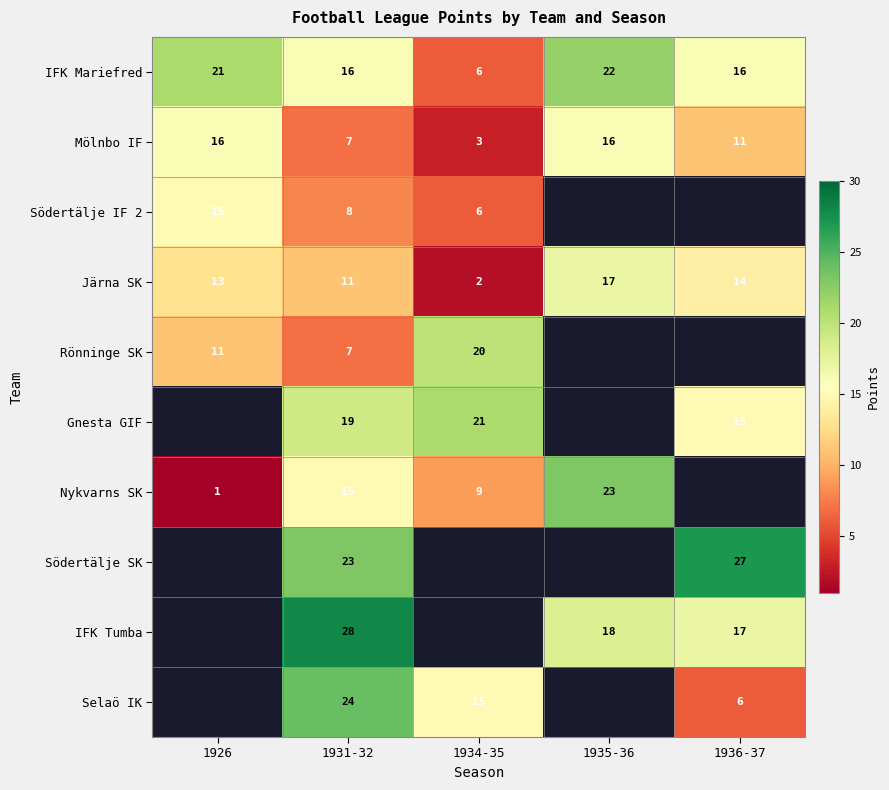

What is the spread (max minus min) of values at 1926?

20.0